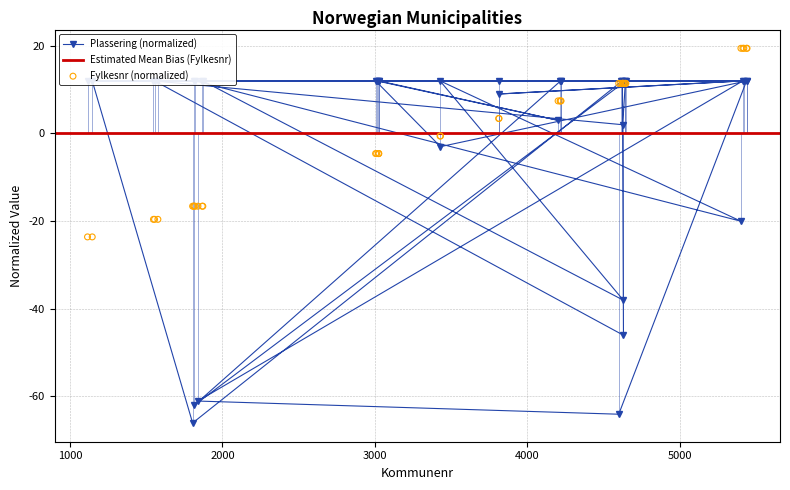

Which series contains the lowest Y value?

Plassering